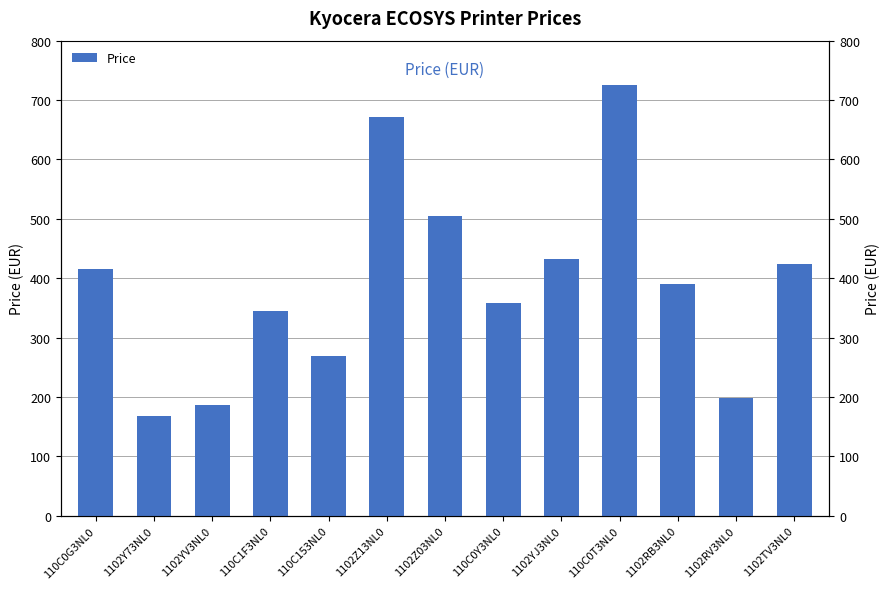

What is the greatest value displayed?

726.0